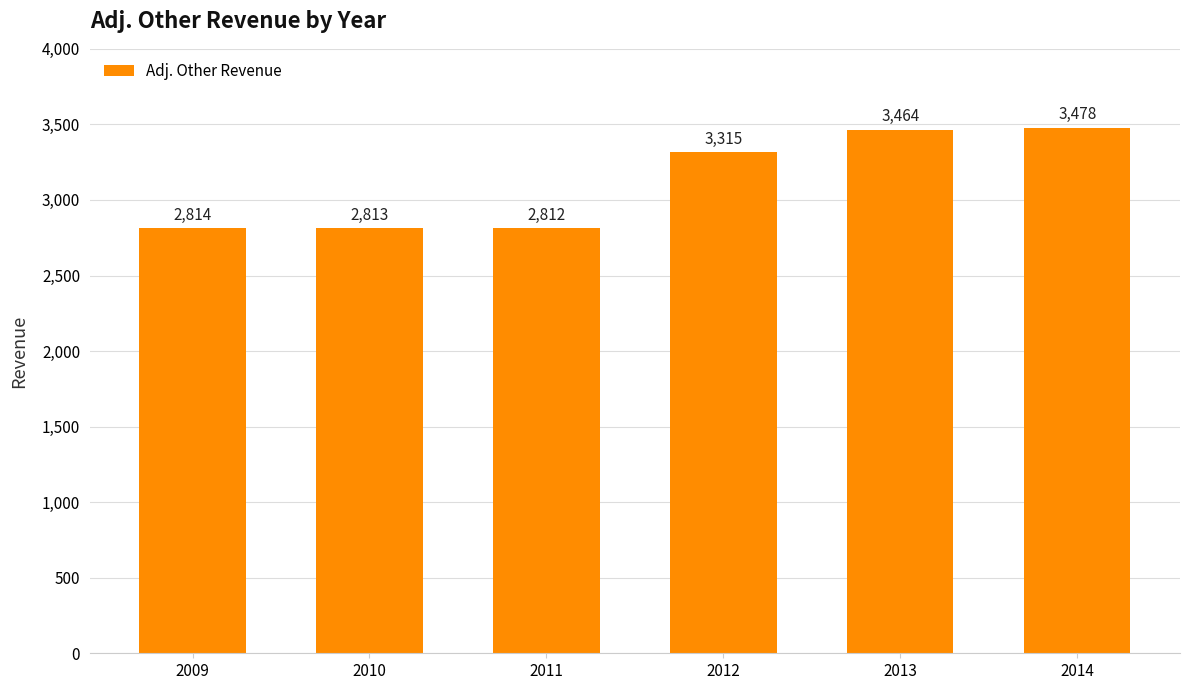

How many data points does each series have?

6